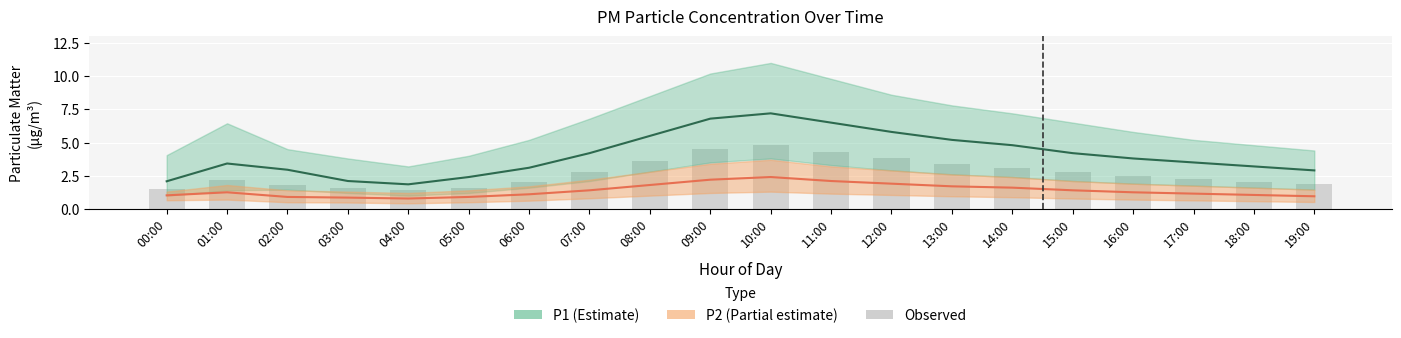

List the series in order of their peak value, highest first.

P1, Observed, P2